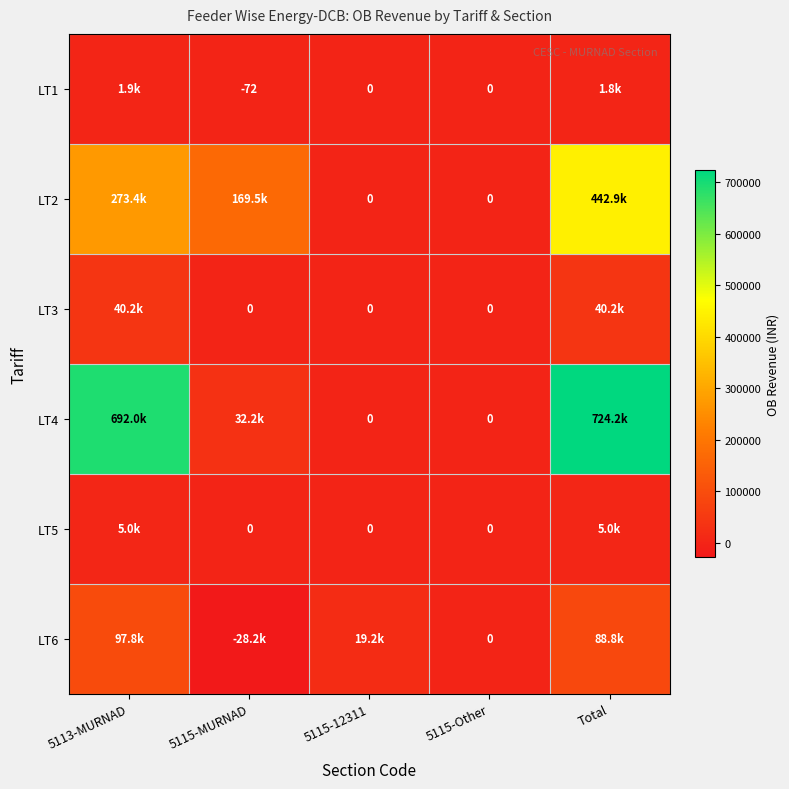

At which label does LT2 reach its peak?

Total